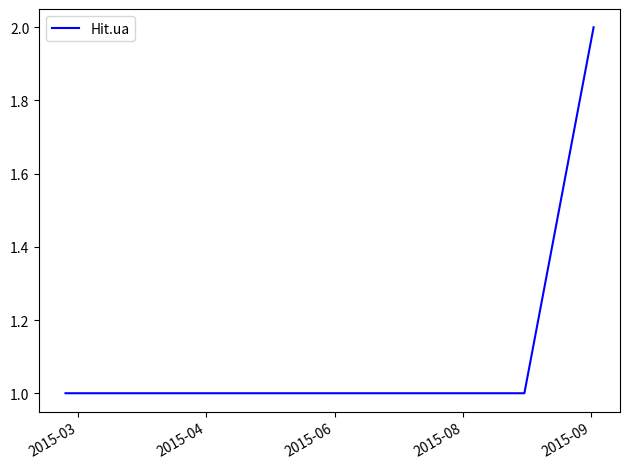

What is the sum of all values?

5